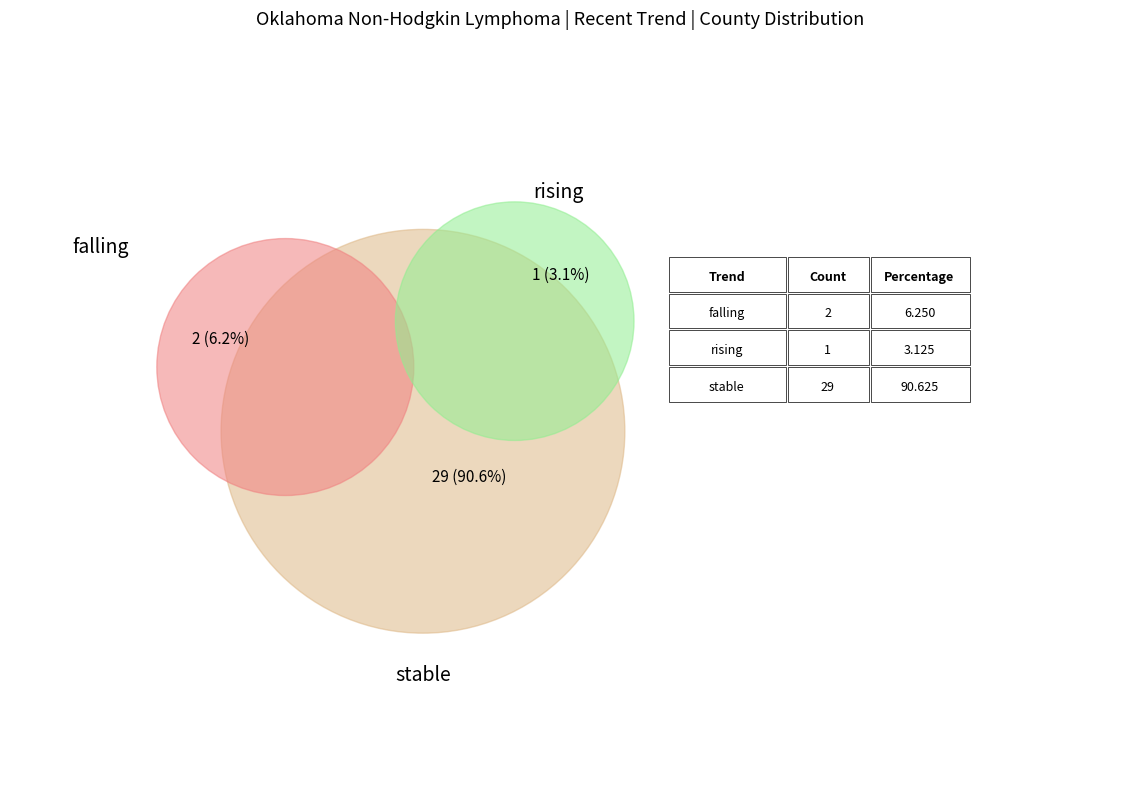

To the nearest percent, what is the average slice percentage?

33%